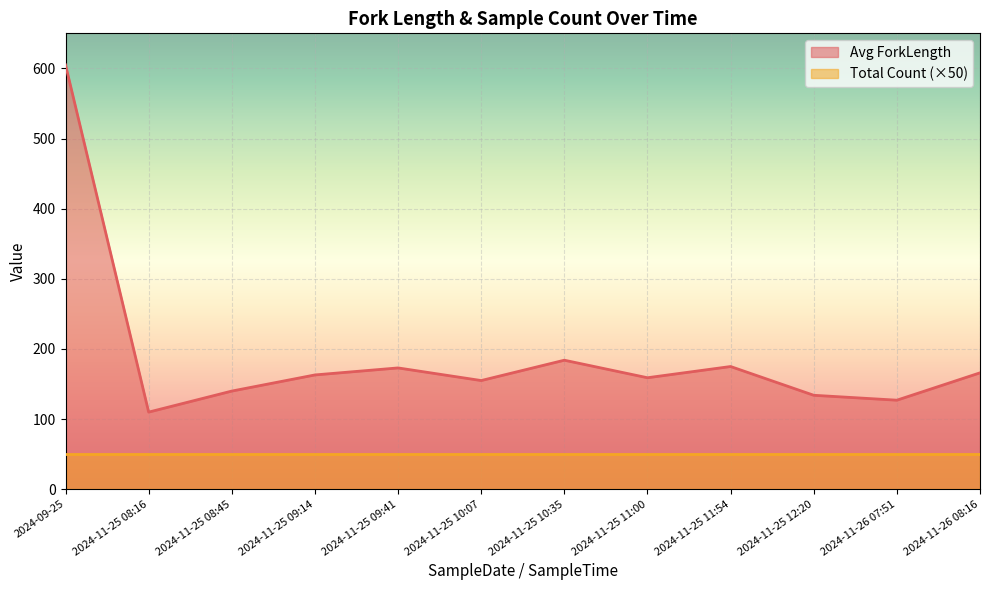

Reading left to right, transcribe all the data shown in this chart.

605	110	140	163	173	155	184	159	175	134	127	166